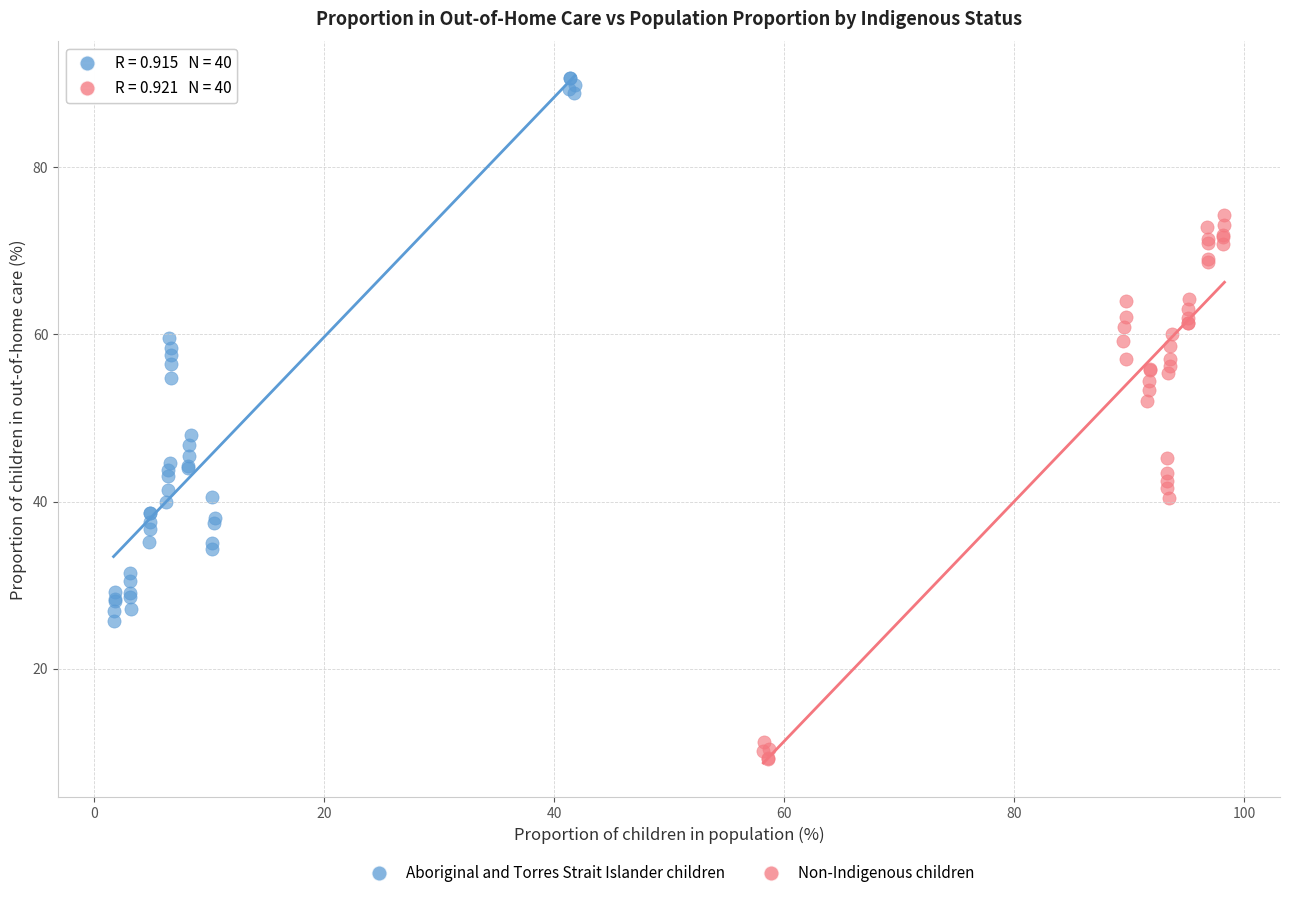

Which series reaches the maximum Y coordinate?

Aboriginal and Torres Strait Islander children